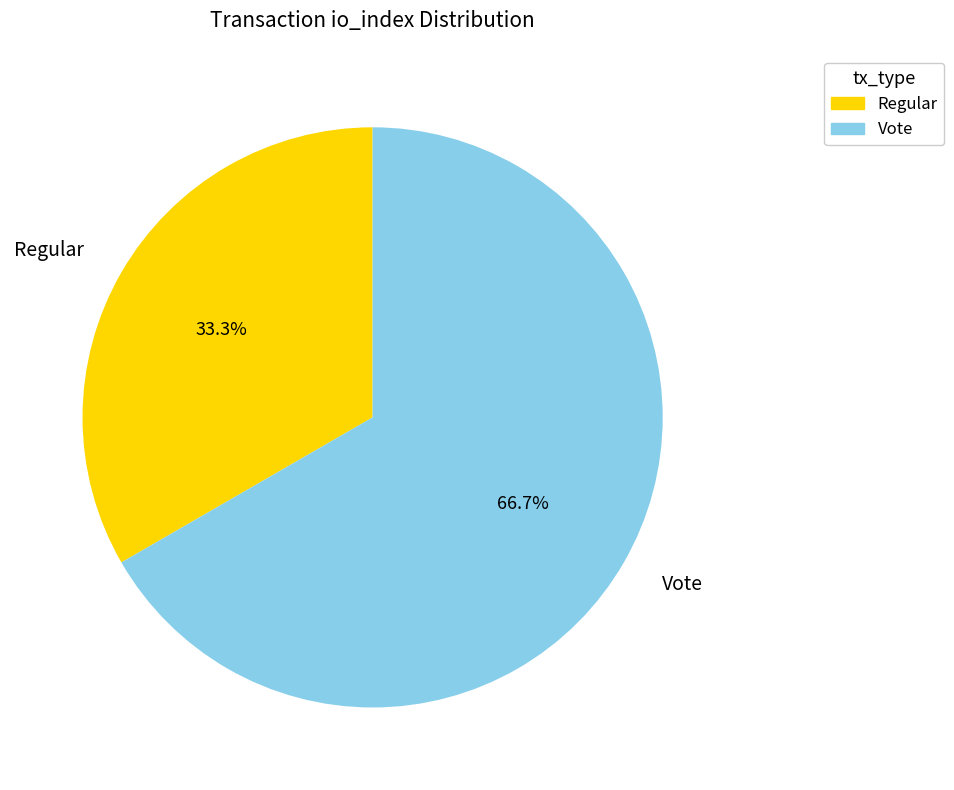

Is it true that Regular is 33% of the pie?

True